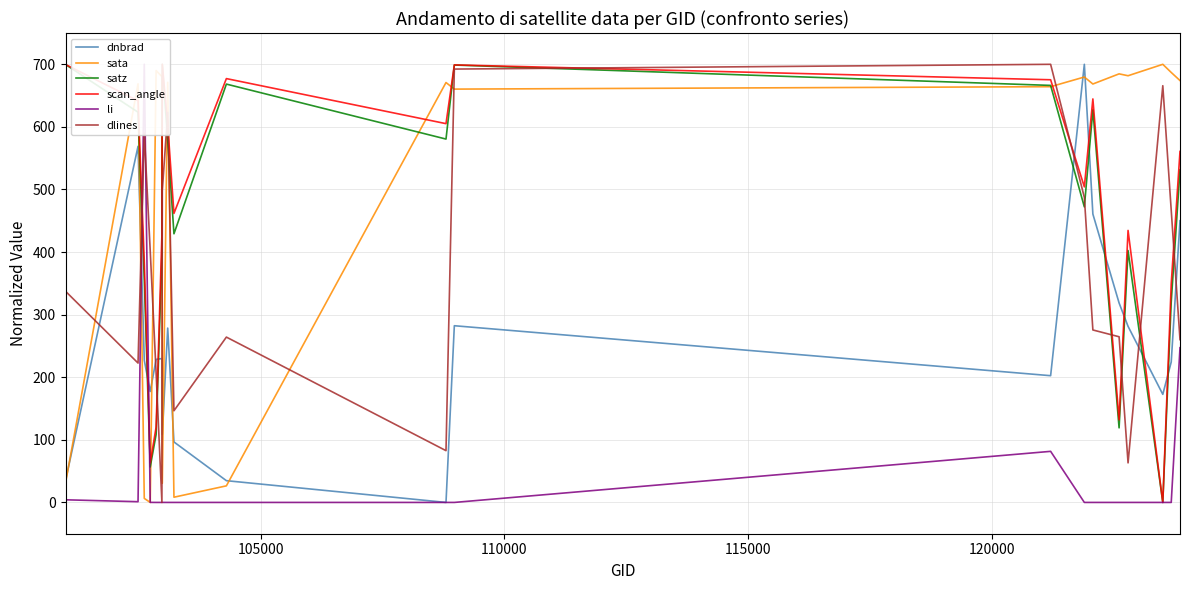

True or false: dlines and dnbrad intersect in this chart.

True